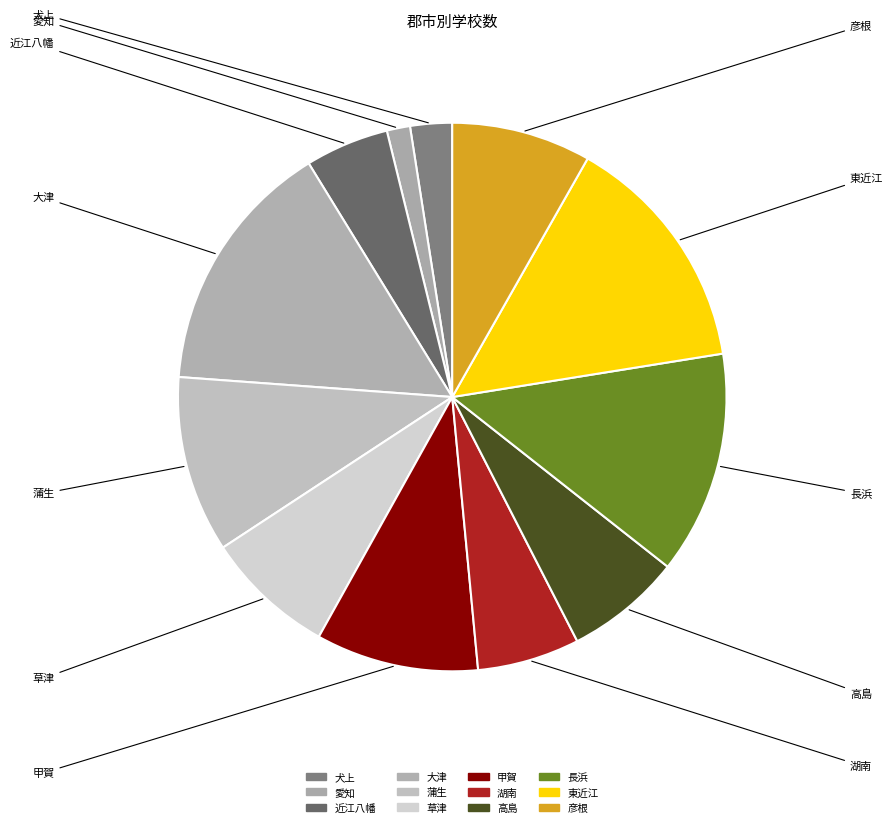

Count the number of slices in the pie.

12